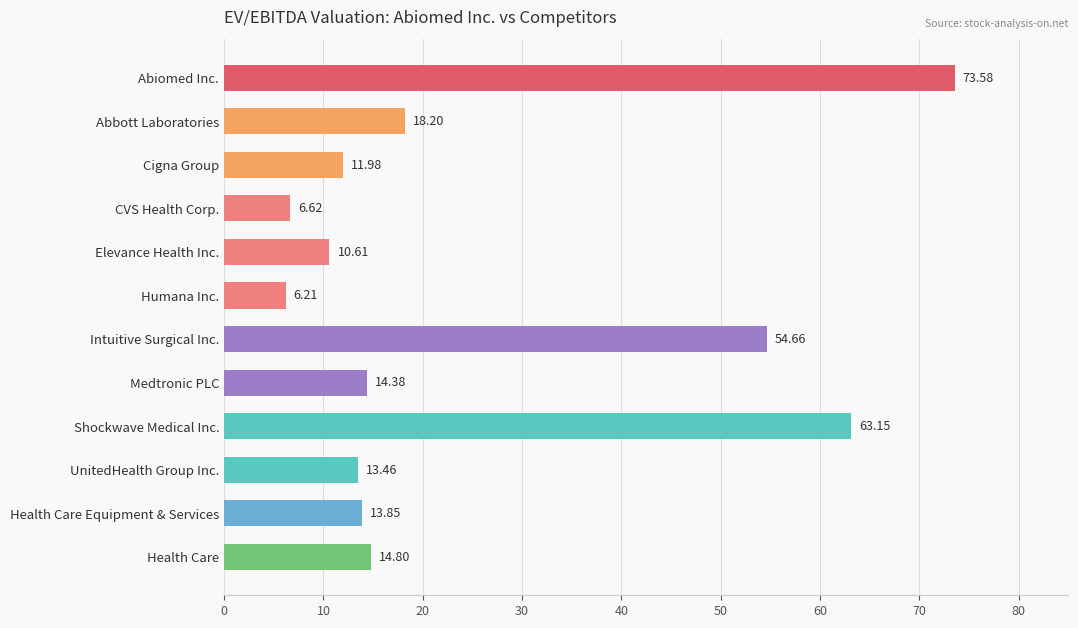

What is the label of the 8th bar from the bottom?

Elevance Health Inc.